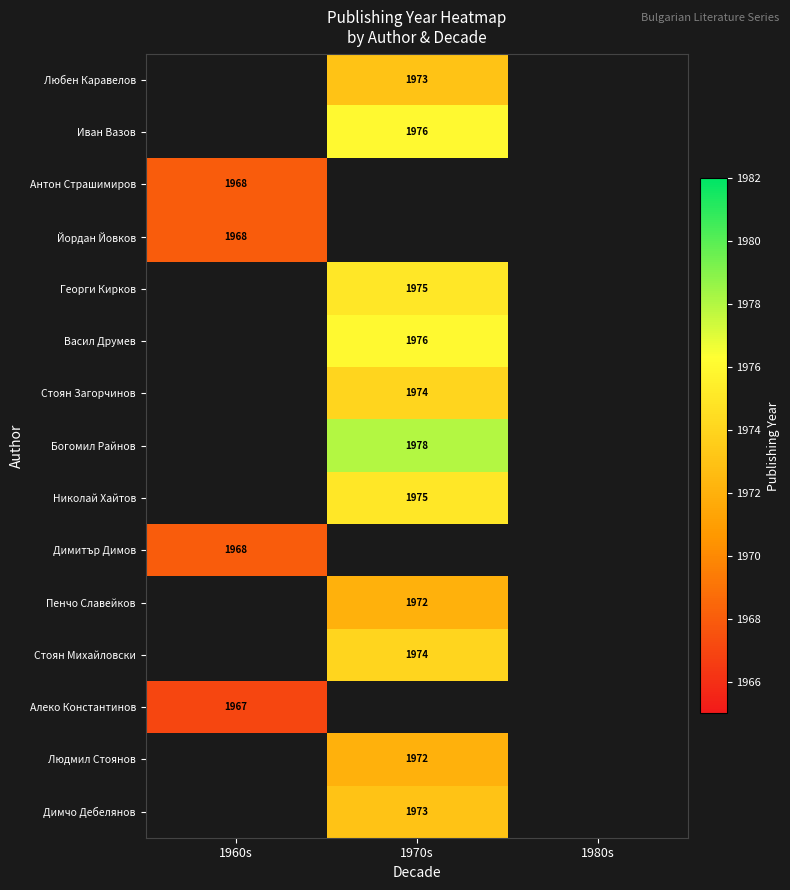

True or false: Людмил Стоянов has a value of 1972 at 1970s.

True